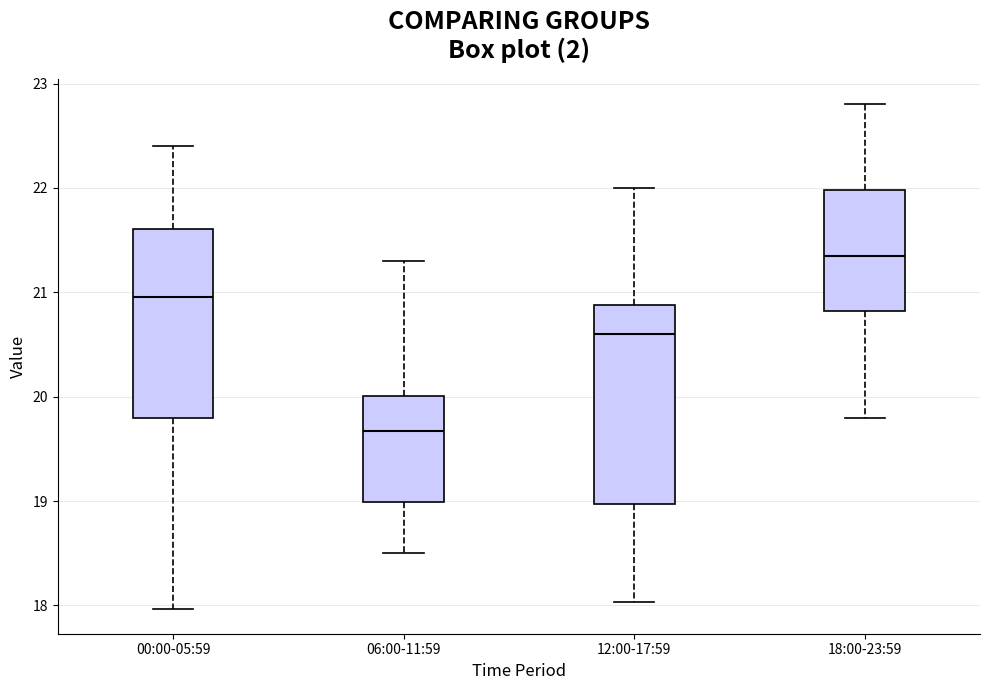

Which box's median line is the highest?

18:00-23:59